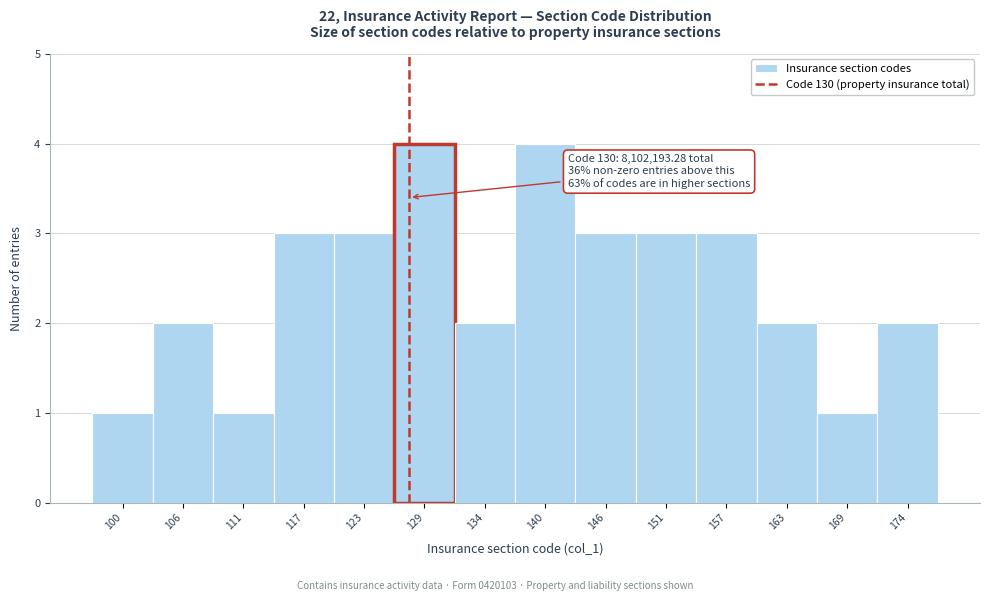

Reading left to right, what are all the values shown in this chart?

100=1	106=2	111=1	117=3	123=3	129=4	134=2	140=4	146=3	151=3	157=3	163=2	169=1	174=2